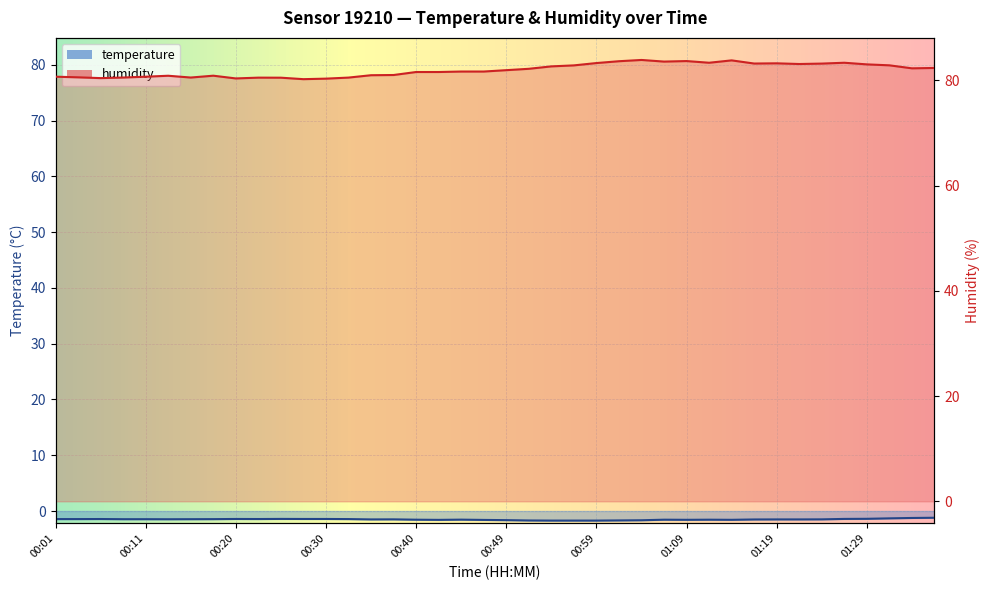

True or false: humidity and temperature cross at least once.

False